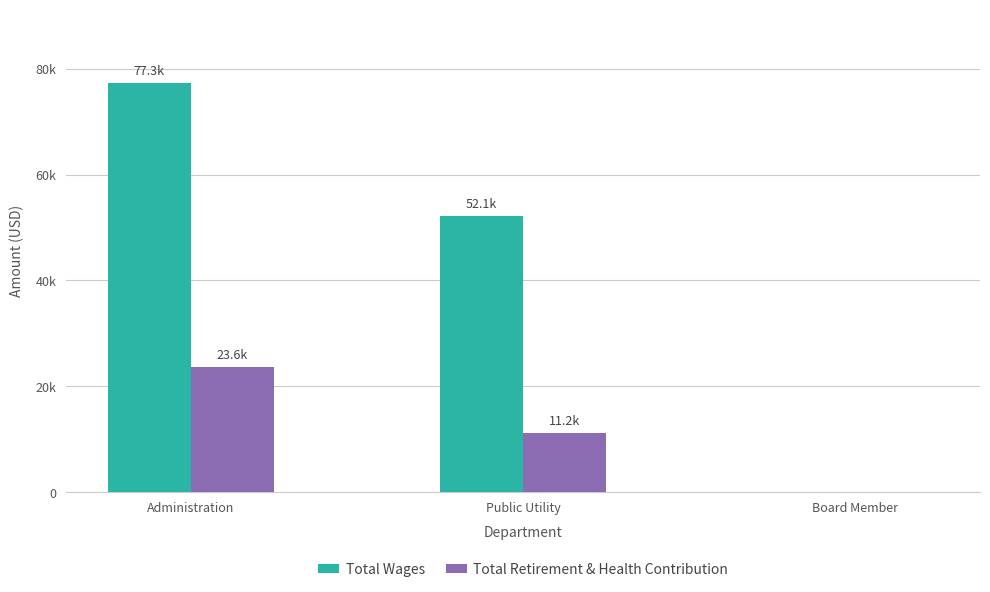

The value of Total Wages at Board Member is 0. True or false?

True